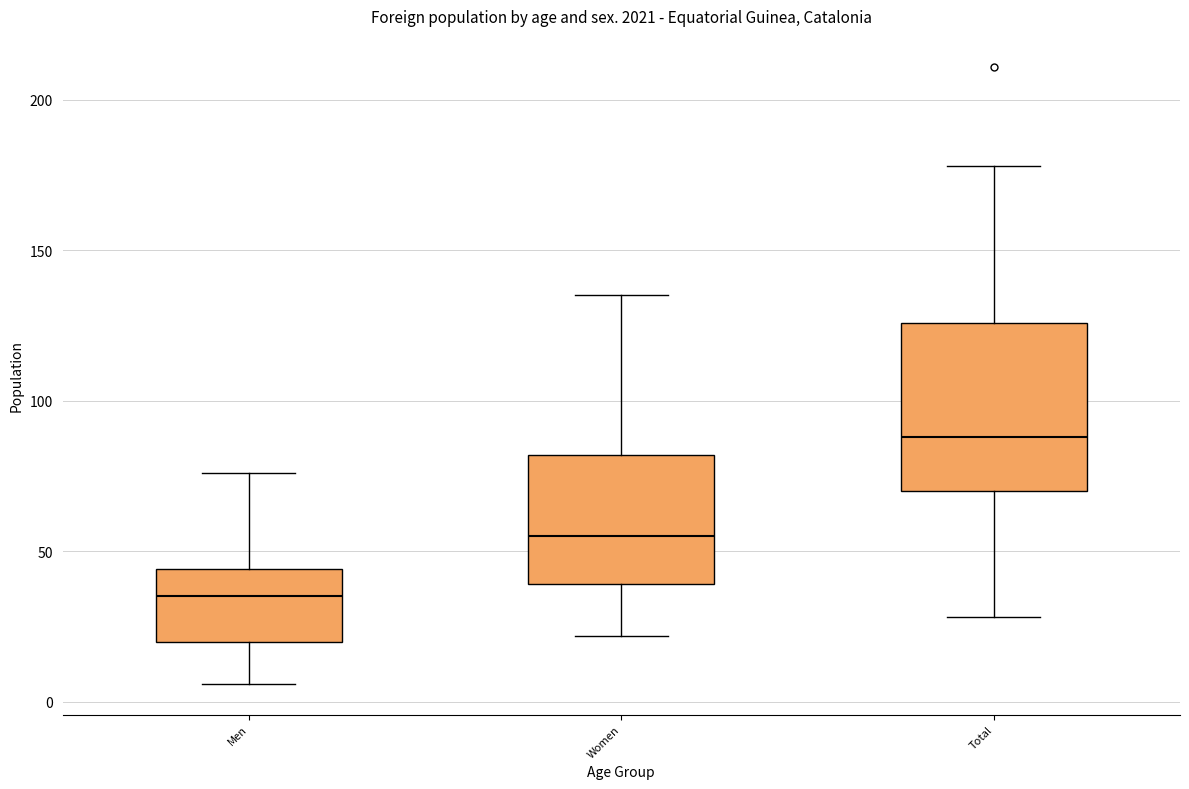

Where is the upper edge of the box for Women on the y-axis? The values are not printed on the chart, so give them approximately, as read against the axis.

80